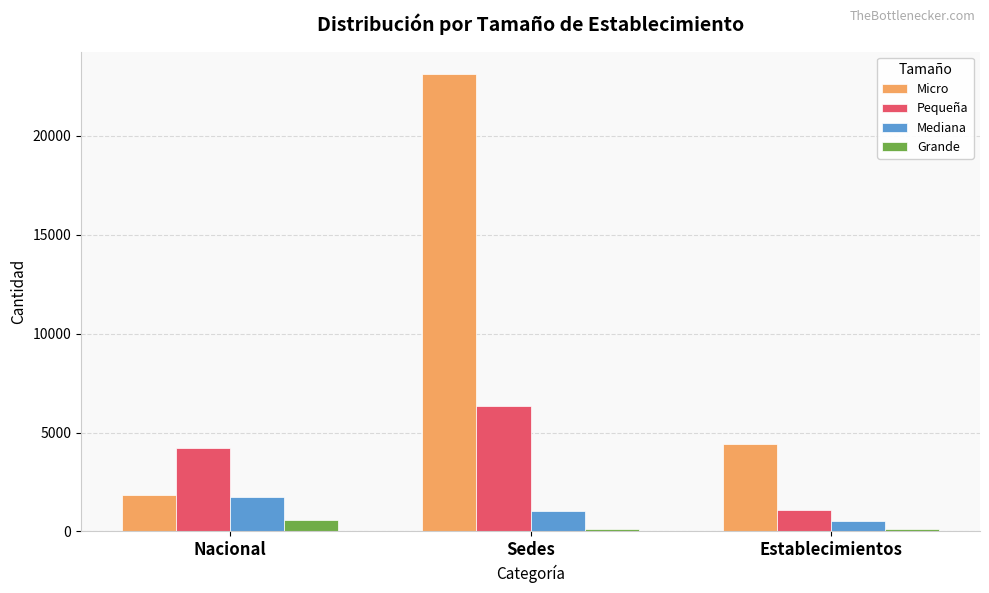

Which series has the largest total across all categories?

Micro